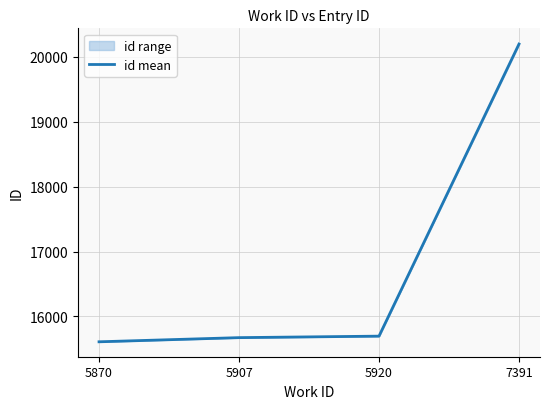

Where does the data first go above 15697?

7391